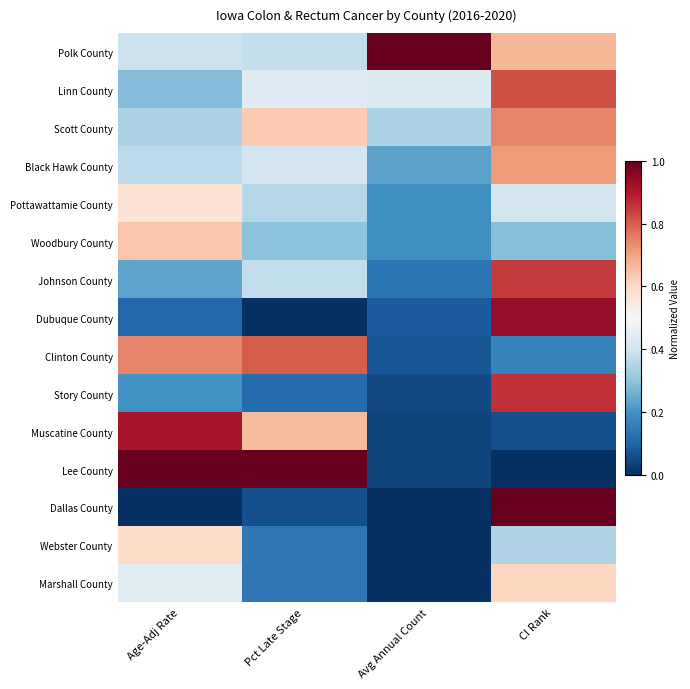

Count the number of categories in the chart.

4